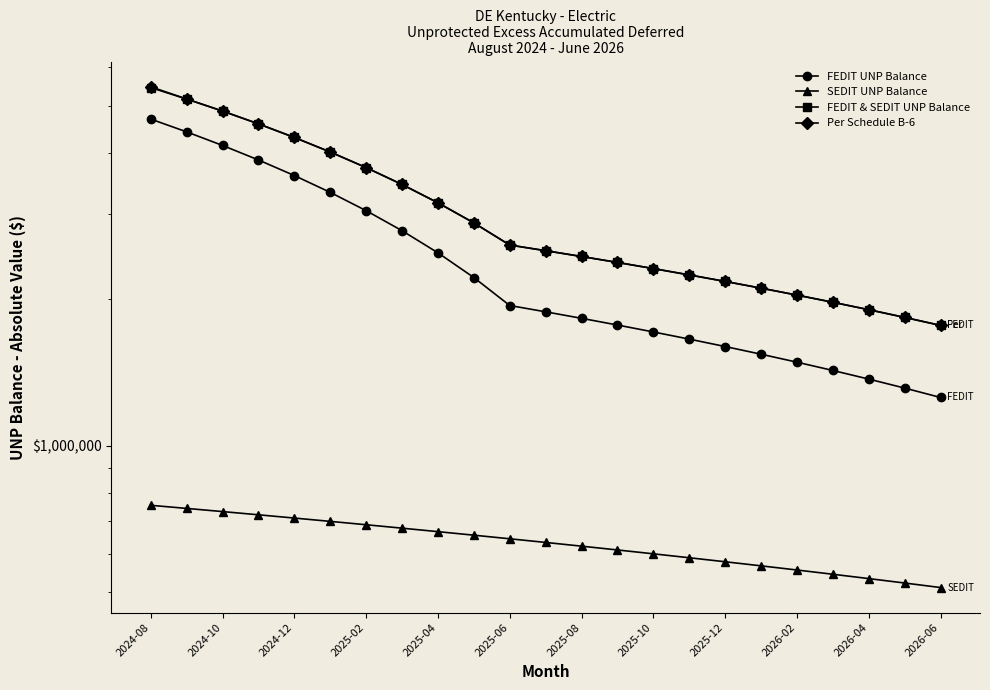

True or false: FEDIT UNP Balance and SEDIT UNP Balance intersect in this chart.

False